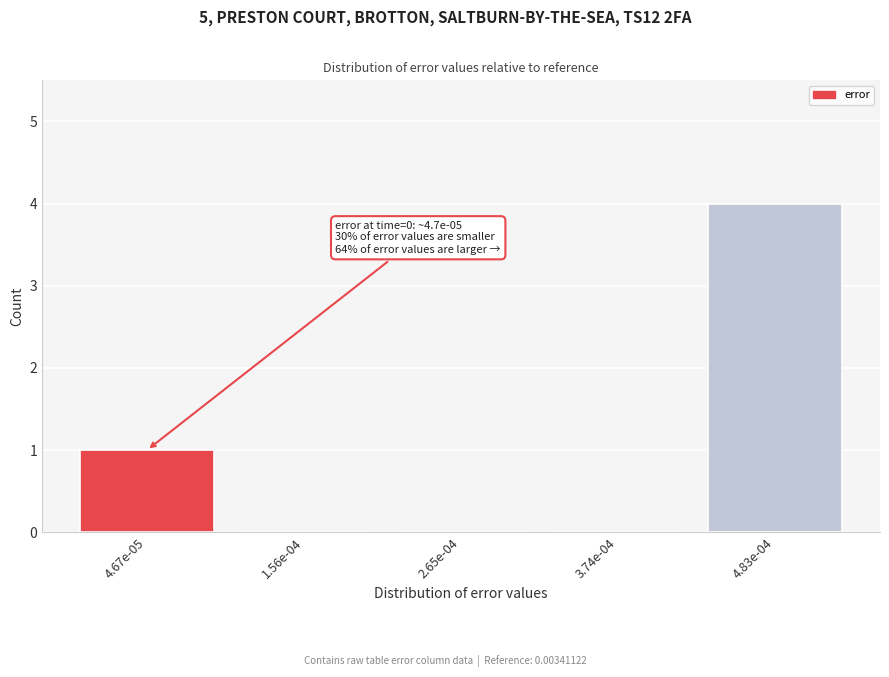

Reading left to right, transcribe all the data shown in this chart.

4.67e-05=1	1.56e-04=0	2.65e-04=0	3.74e-04=0	4.83e-04=4